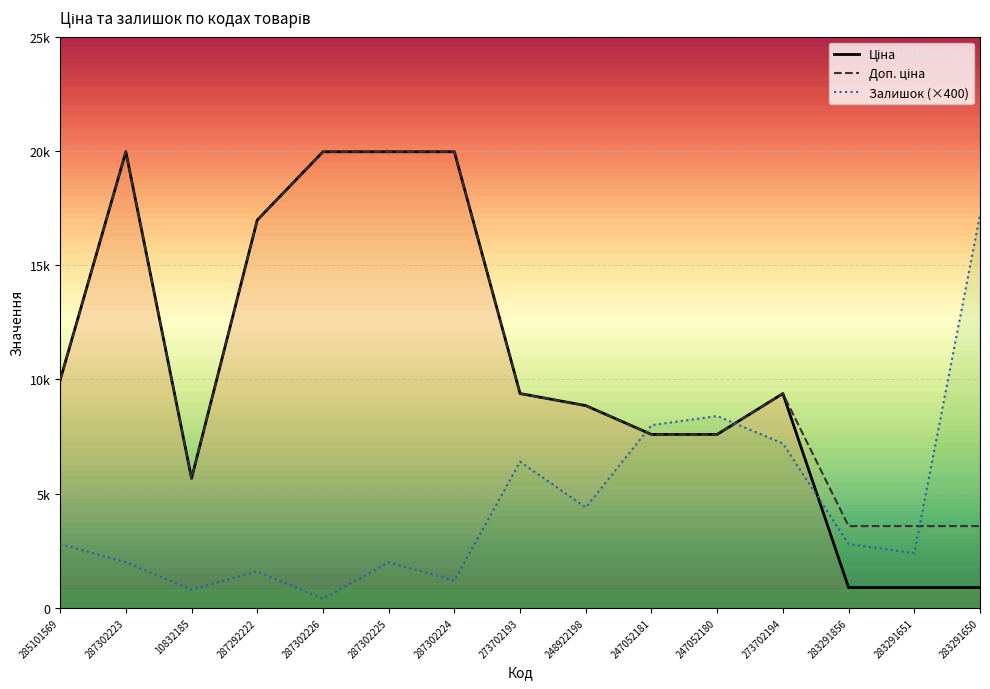

How many data points does each series have?

15